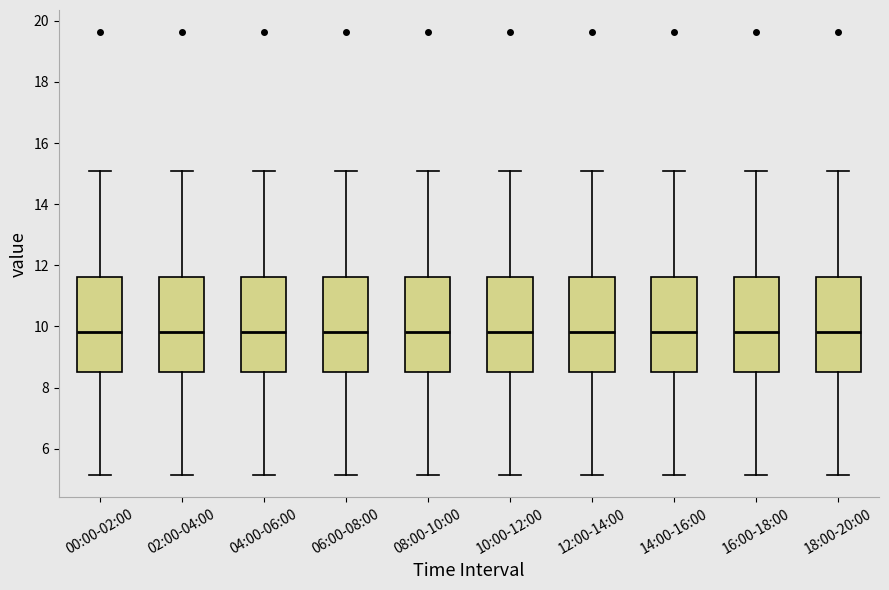

Reading left to right, transcribe this box plot: for each box, give where its median line is, the range the box spans, and where its two whiskers end, as read against the y-axis. The values are not printed on the chart, so give them approximately, as read against the axis.

00:00-02:00: median 9.8, box 8.6 to 11.6, whiskers 5.2 to 15.0
02:00-04:00: median 9.8, box 8.6 to 11.6, whiskers 5.2 to 15.0
04:00-06:00: median 9.8, box 8.6 to 11.6, whiskers 5.2 to 15.0
06:00-08:00: median 9.8, box 8.6 to 11.6, whiskers 5.2 to 15.0
08:00-10:00: median 9.8, box 8.6 to 11.6, whiskers 5.2 to 15.0
10:00-12:00: median 9.8, box 8.6 to 11.6, whiskers 5.2 to 15.0
12:00-14:00: median 9.8, box 8.6 to 11.6, whiskers 5.2 to 15.0
14:00-16:00: median 9.8, box 8.6 to 11.6, whiskers 5.2 to 15.0
16:00-18:00: median 9.8, box 8.6 to 11.6, whiskers 5.2 to 15.0
18:00-20:00: median 9.8, box 8.6 to 11.6, whiskers 5.2 to 15.0